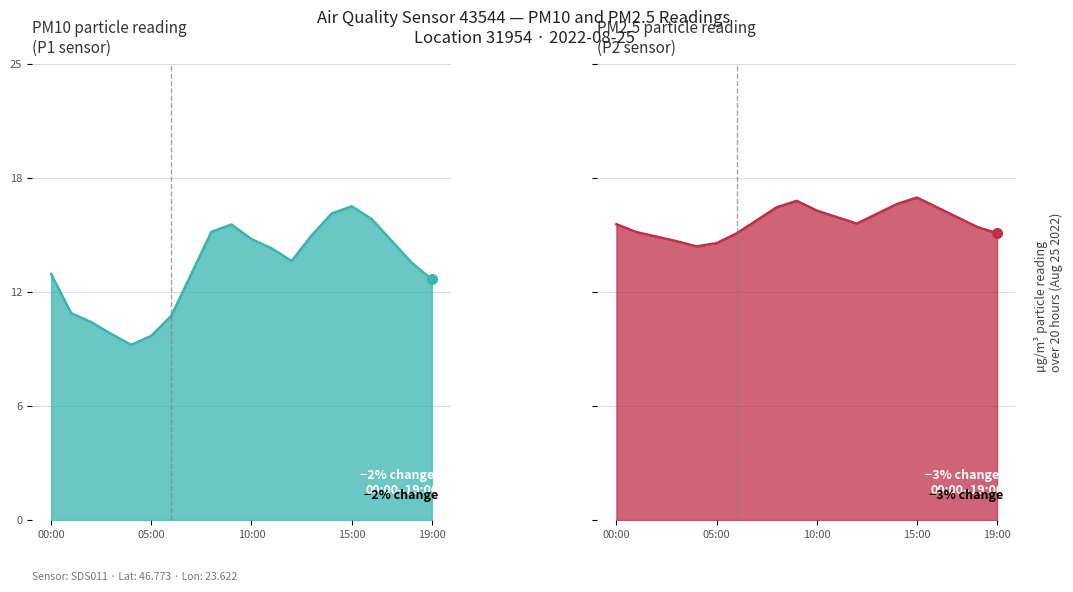

Which category has the highest value in the P2 series?

15:00